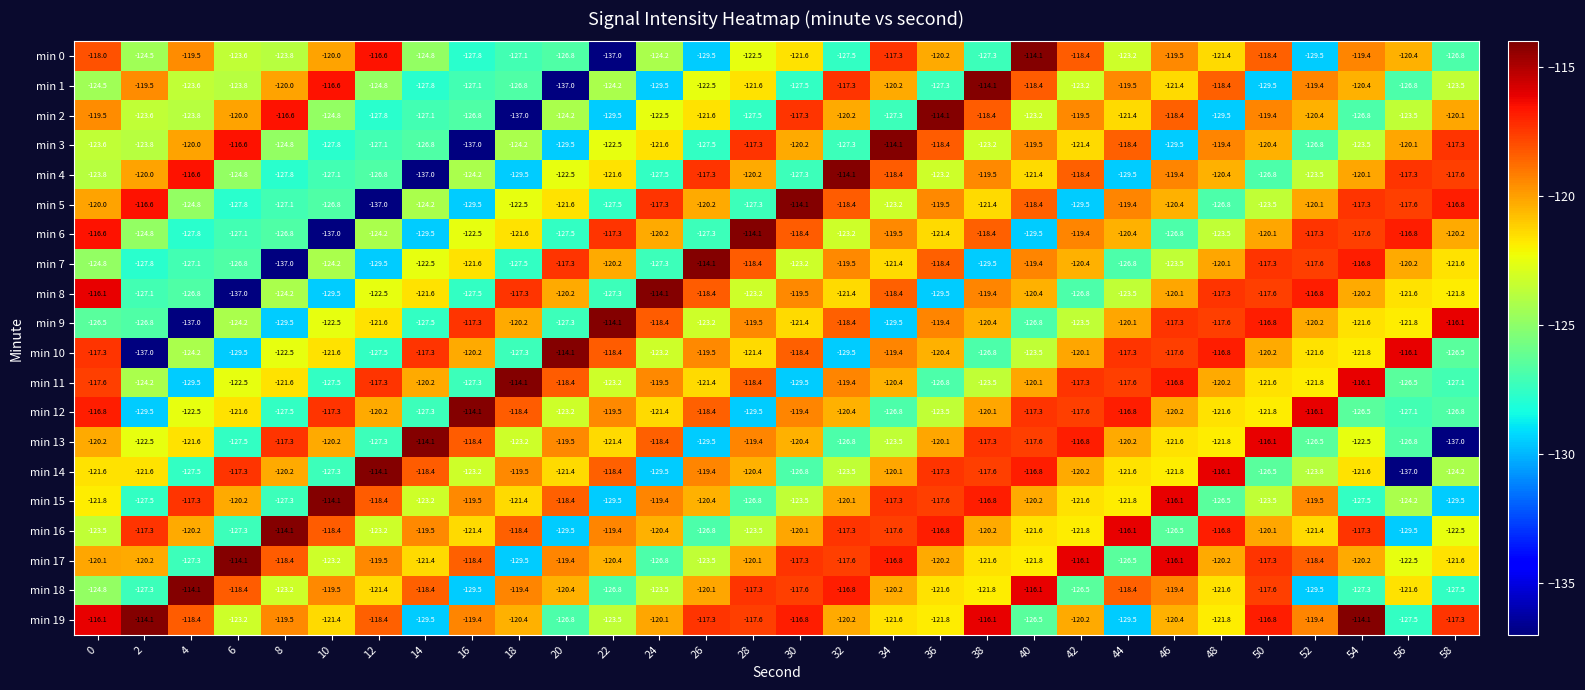

Is it true that min 12 equals -119.4 at 30?

True